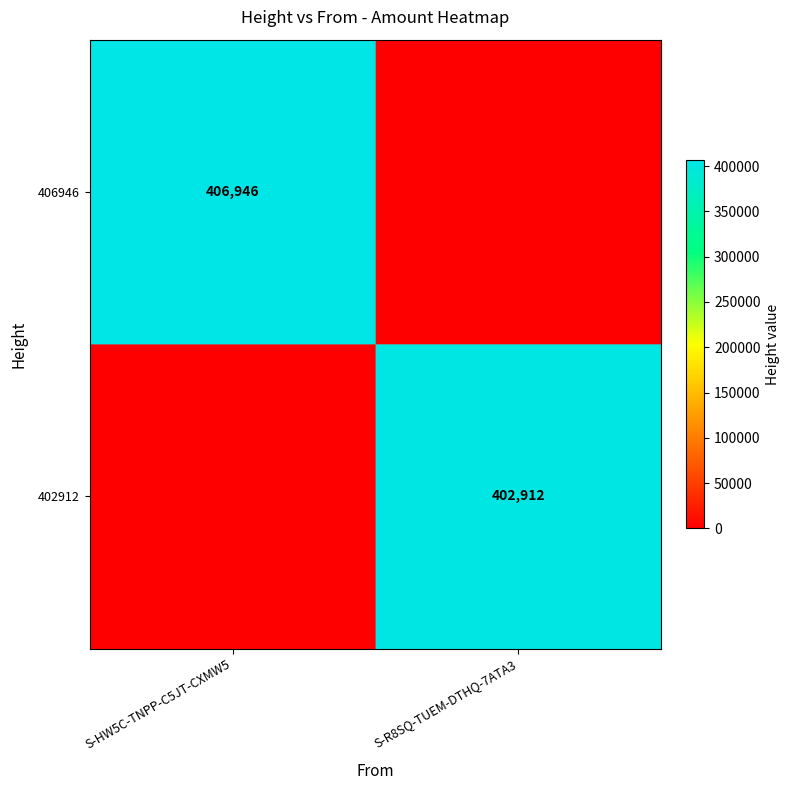

The value of 402912 at S-R8SQ-TUEM-DTHQ-7ATA3 is 113906. True or false?

False